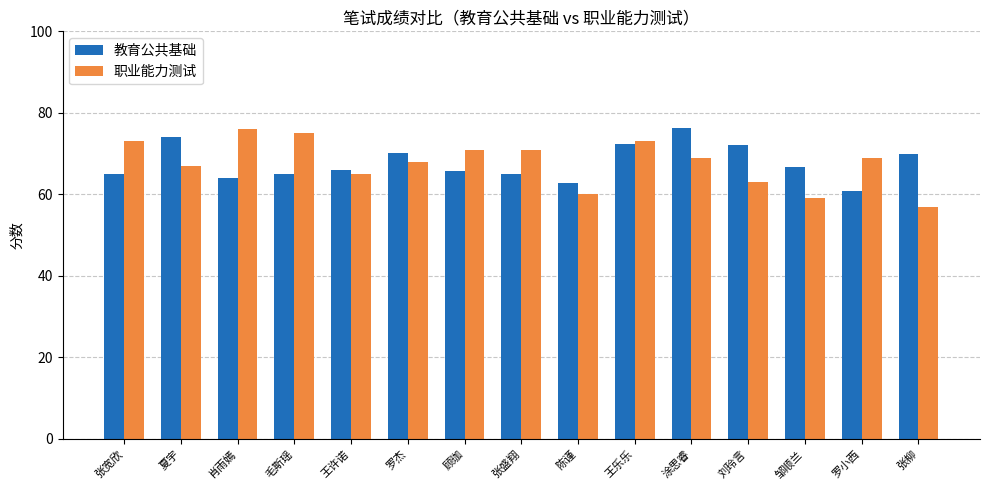

Read the 教育公共基础 value at 罗杰.

70.2